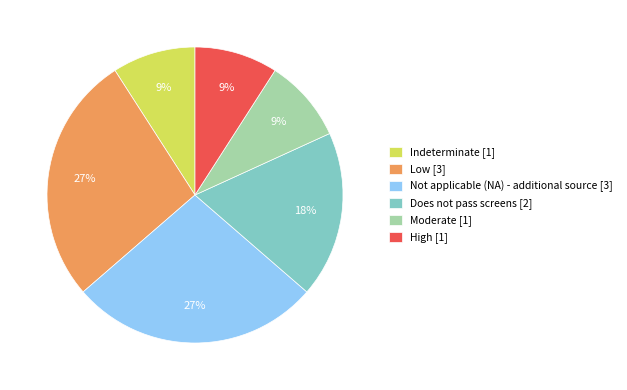

To the nearest percent, what portion does High [1] represent?

9%